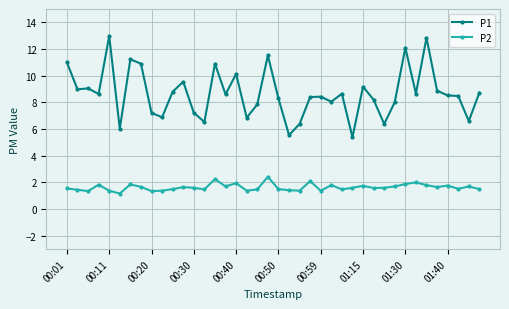

What is the minimum value for P2?

1.2